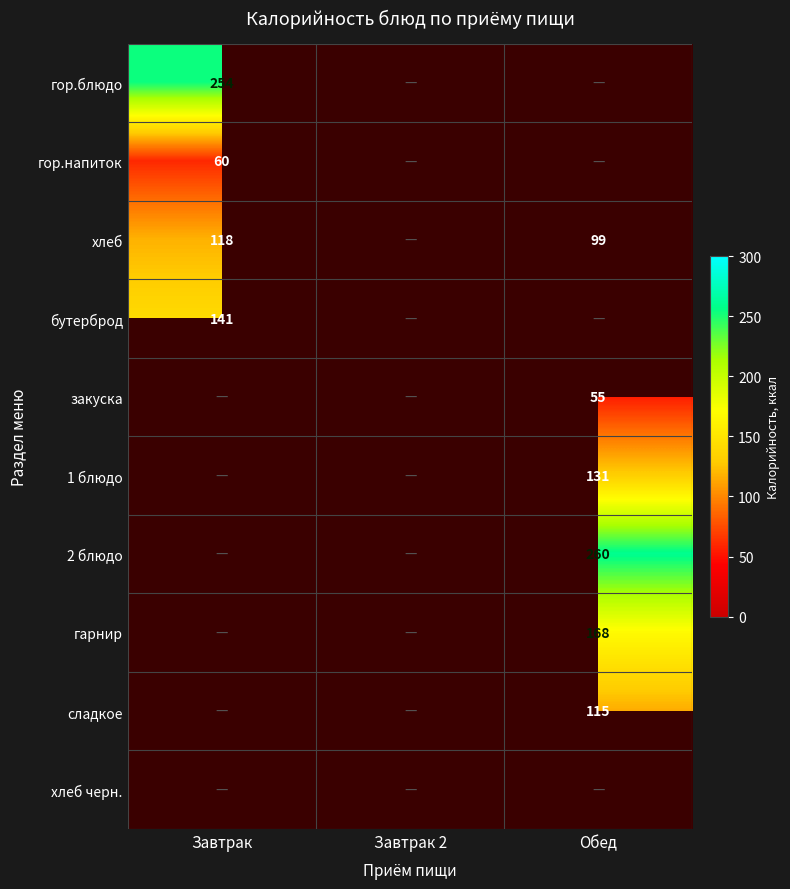

The value of гарнир at Обед is 83. True or false?

False